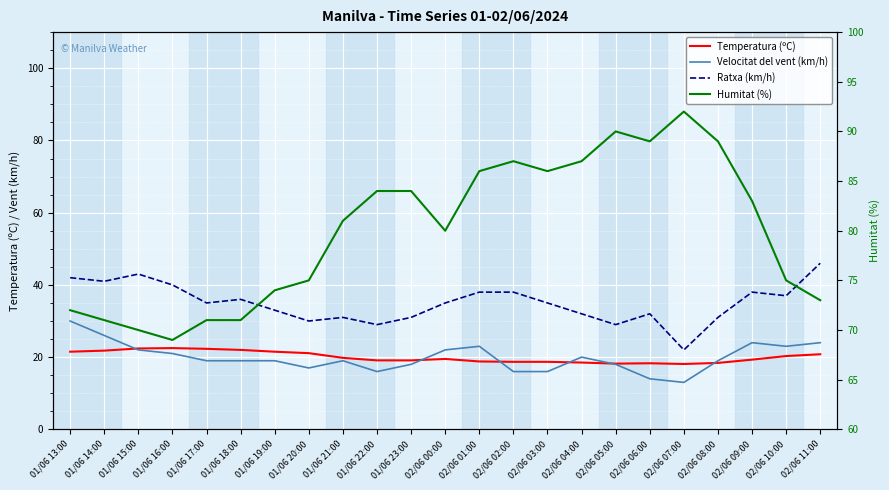

Which series has the largest range (max minus min)?

Ratxa (km/h)